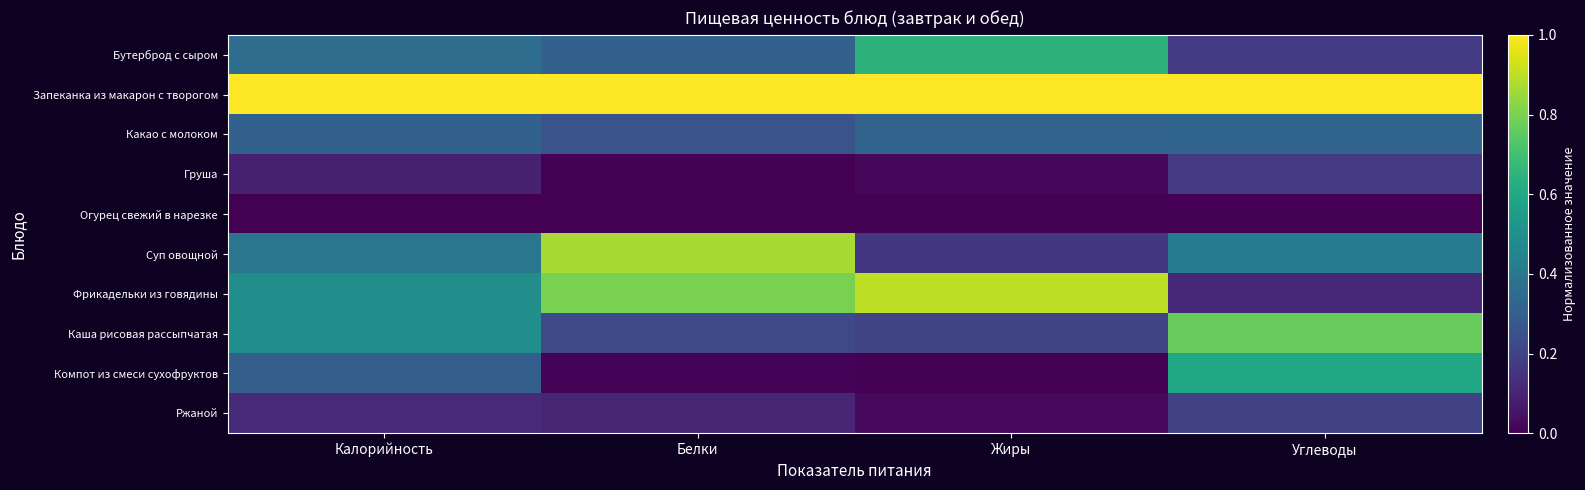

Between Углеводы and Жиры, which is larger?

Жиры